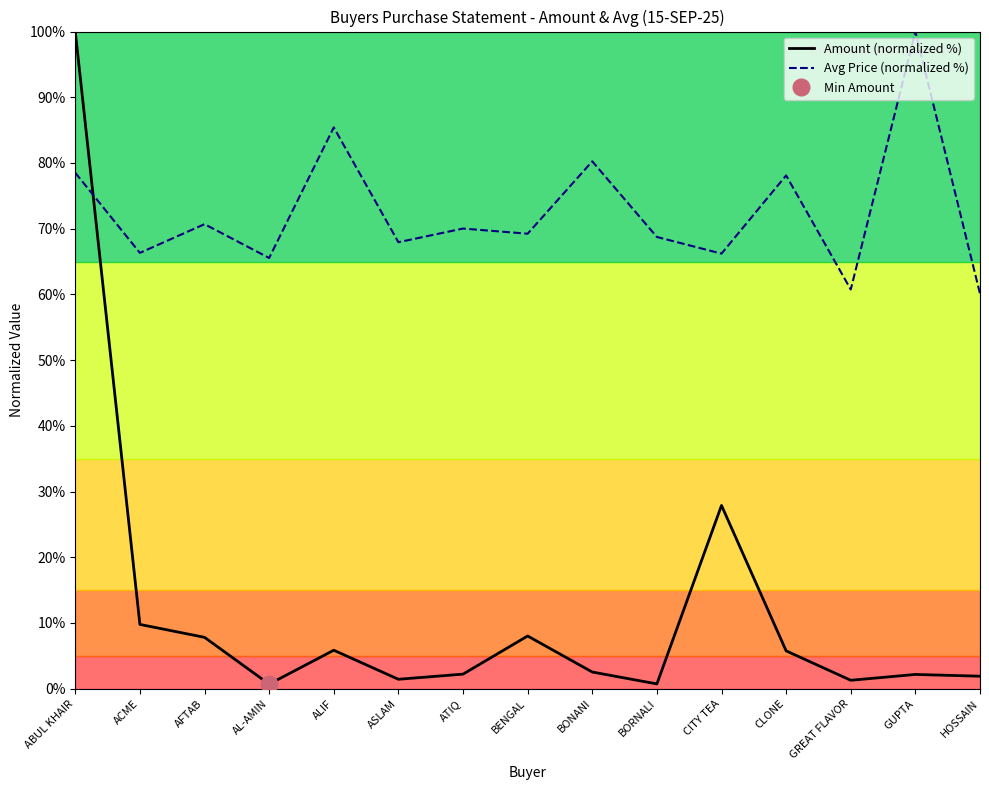

Where do Avg Price (normalized %) and Amount (normalized %) first cross each other?

ABUL KHAIR and ACME